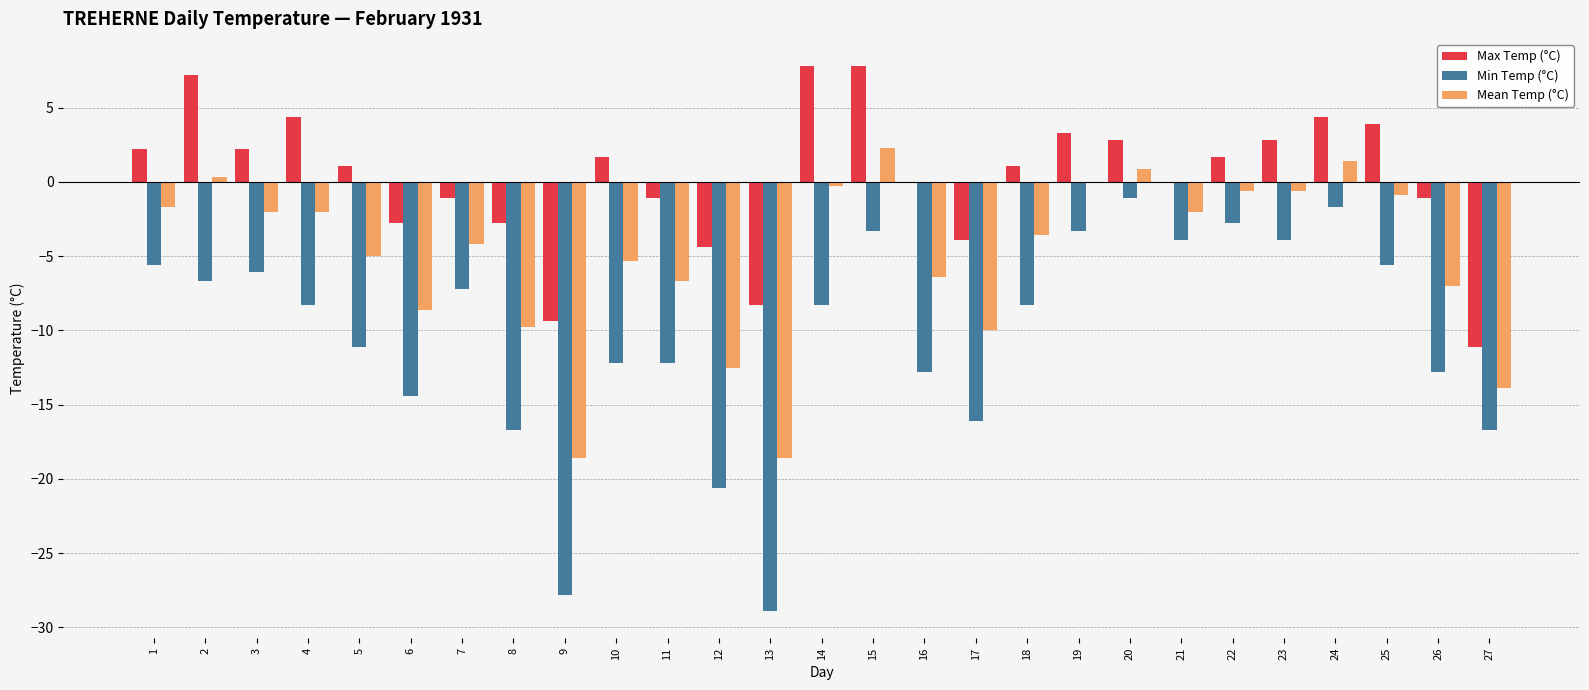

Read the Max Temp (°C) value at 18.

1.1